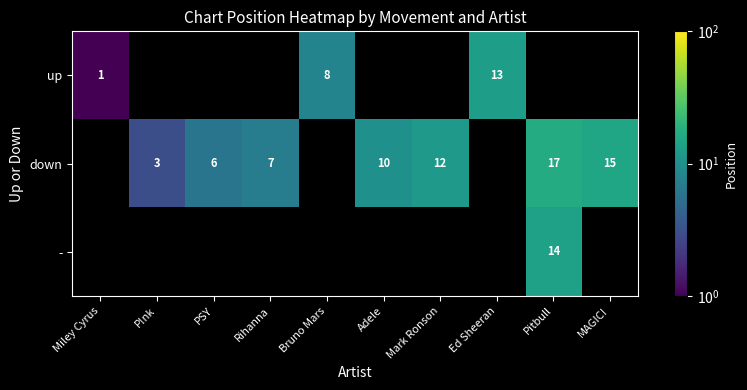

At how many categories does at least one series exceed 7?

6